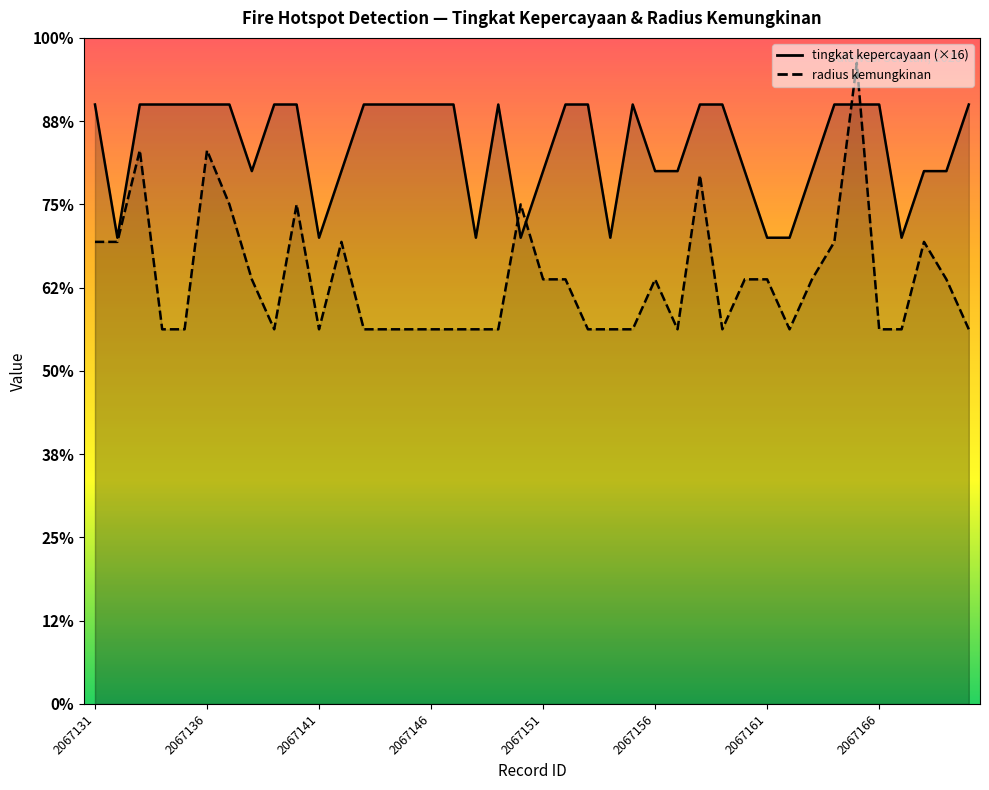

Between which two adjacent categories do radius kemungkinan and tingkat kepercayaan first intersect?

2067149 and 2067150